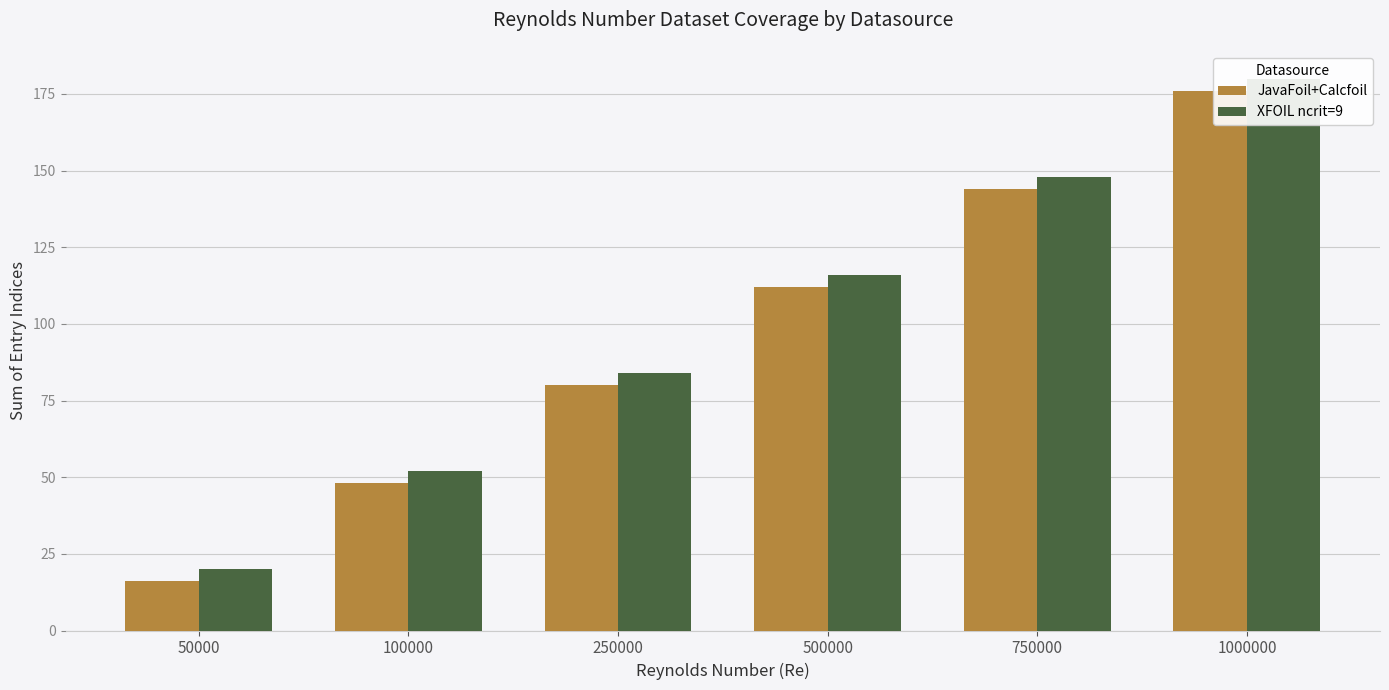

At which label is XFOIL ncrit=9 closest to 100?

250000